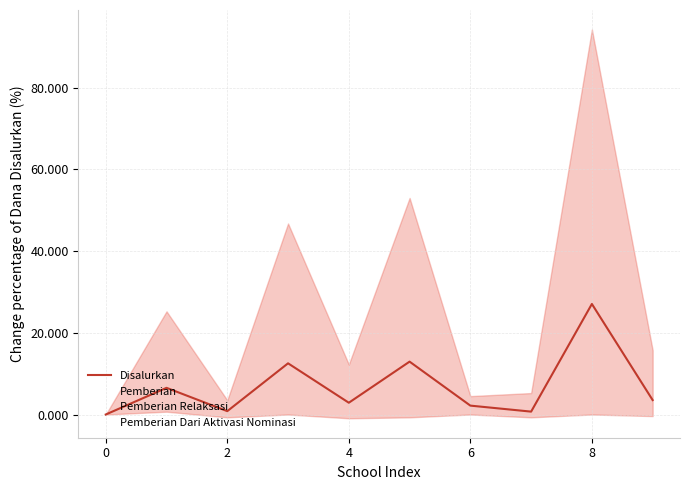

True or false: Pemberian Dari Aktivasi Nominasi has a value of 0.0 at 0.

True